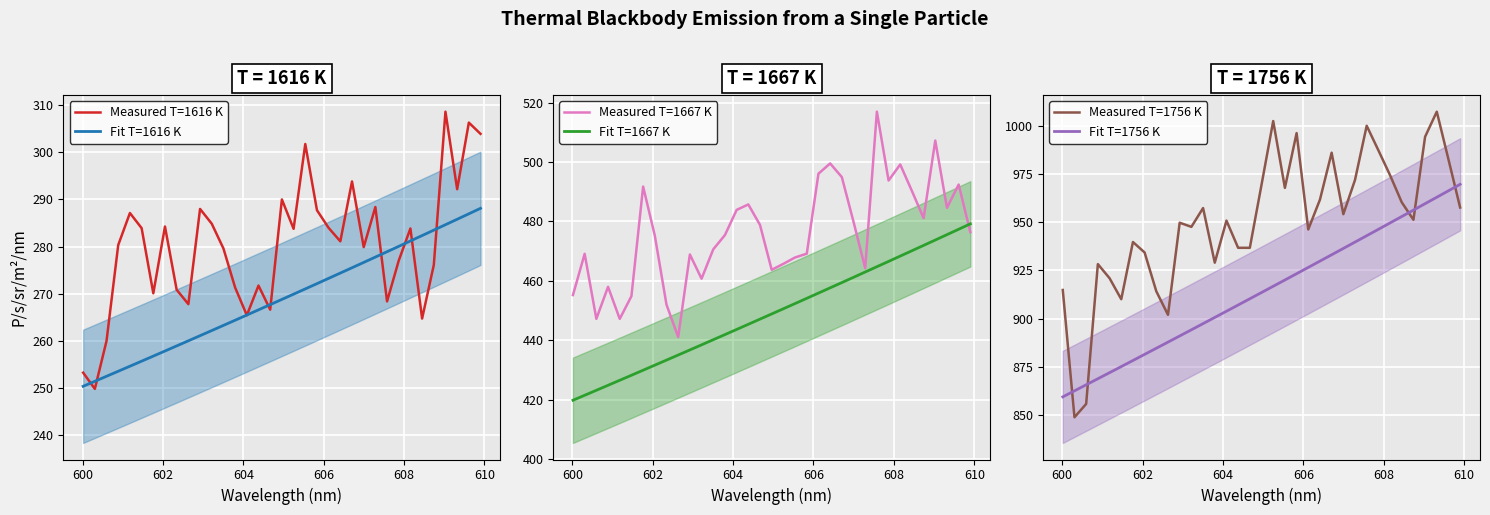

Which series has the largest total across all categories?

Measured T=1756 K